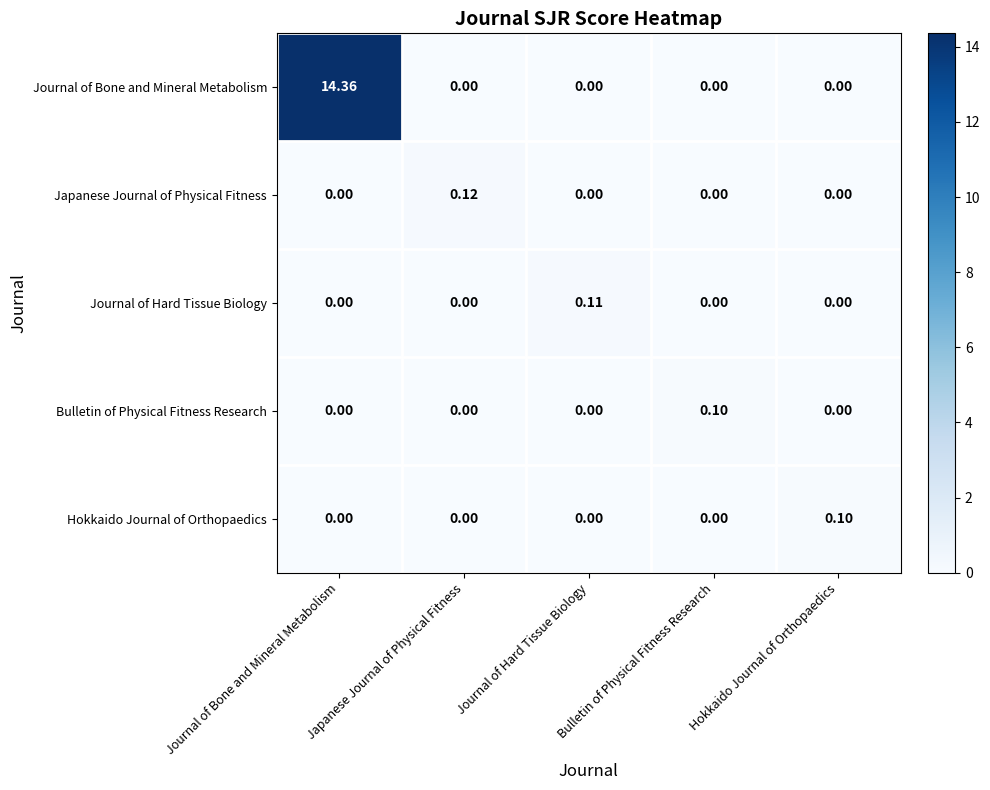

Which series changed the most between Journal of Bone and Mineral Metabolism and Hokkaido Journal of Orthopaedics?

Journal of Bone and Mineral Metabolism